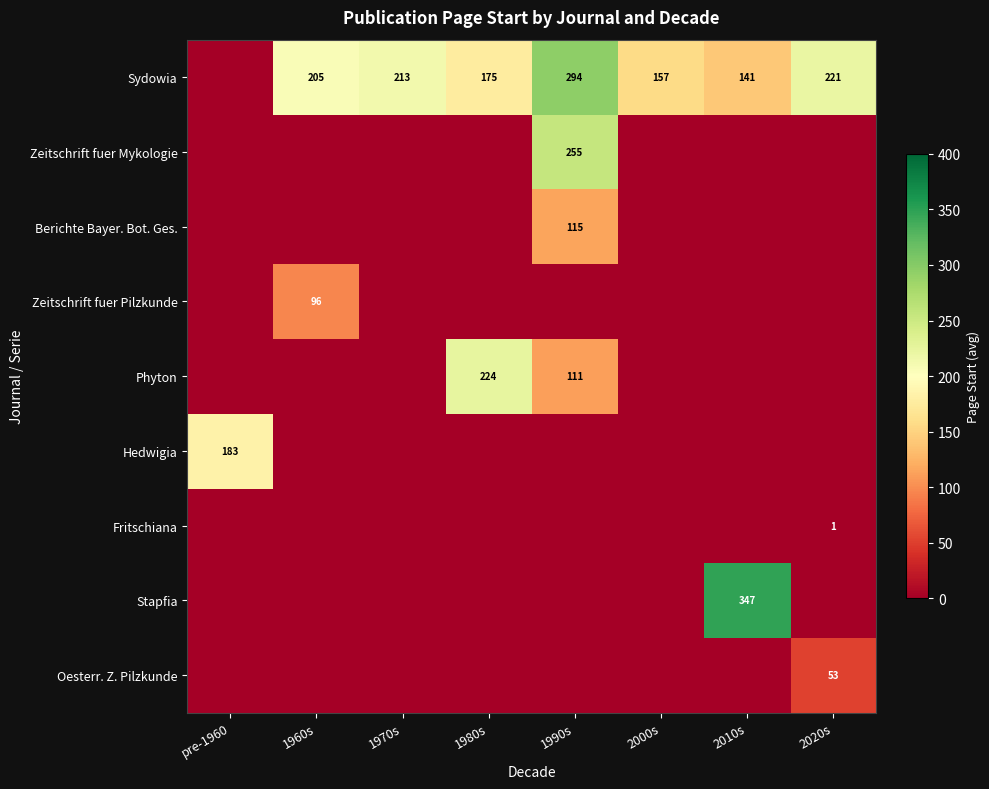

What is the total value across all series at 2010s?

488.0